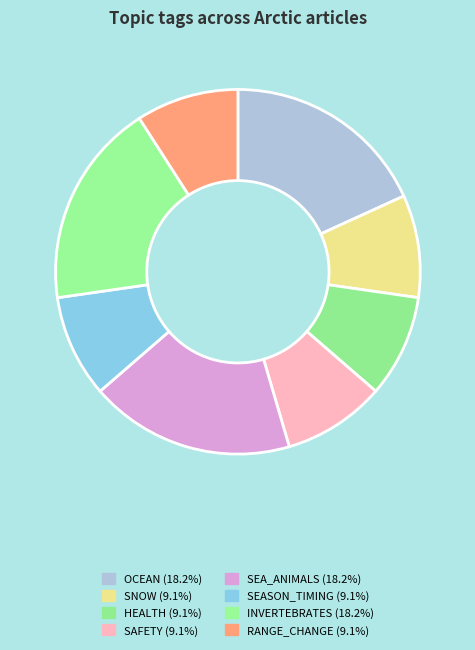

How many segments does this pie chart have?

8